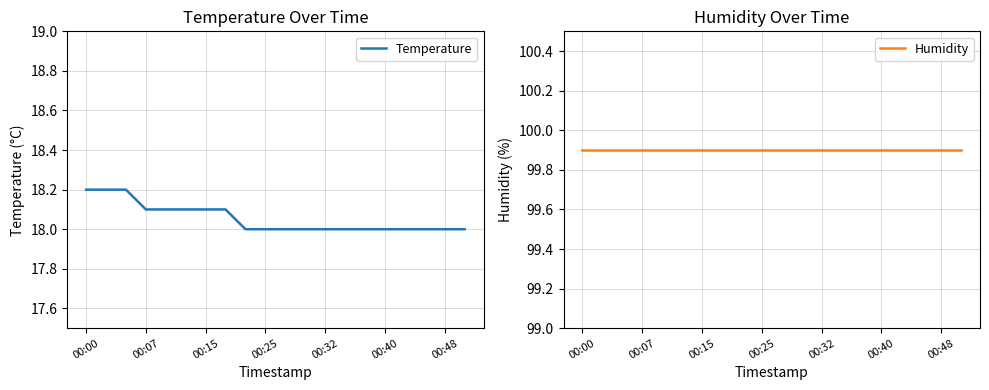

What is the maximum value for Temperature?

18.2